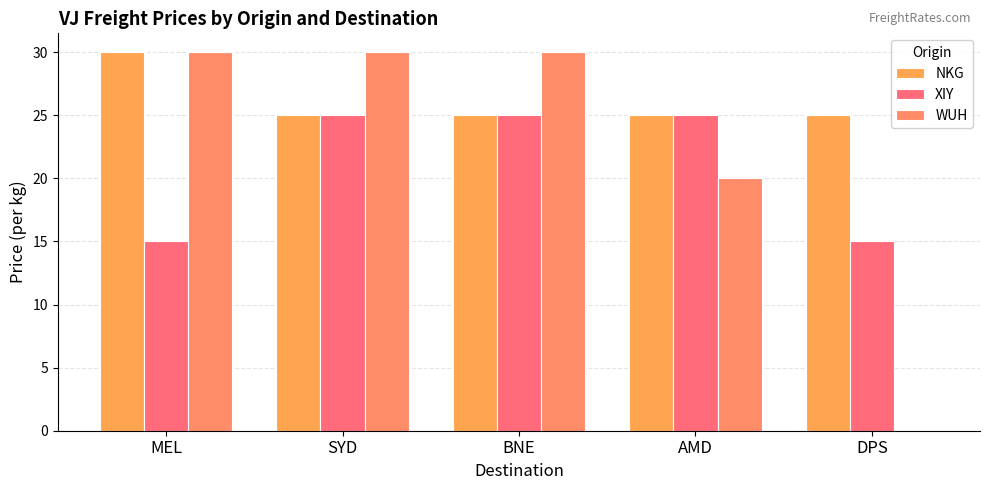

Which series changed the most between SYD and DPS?

WUH